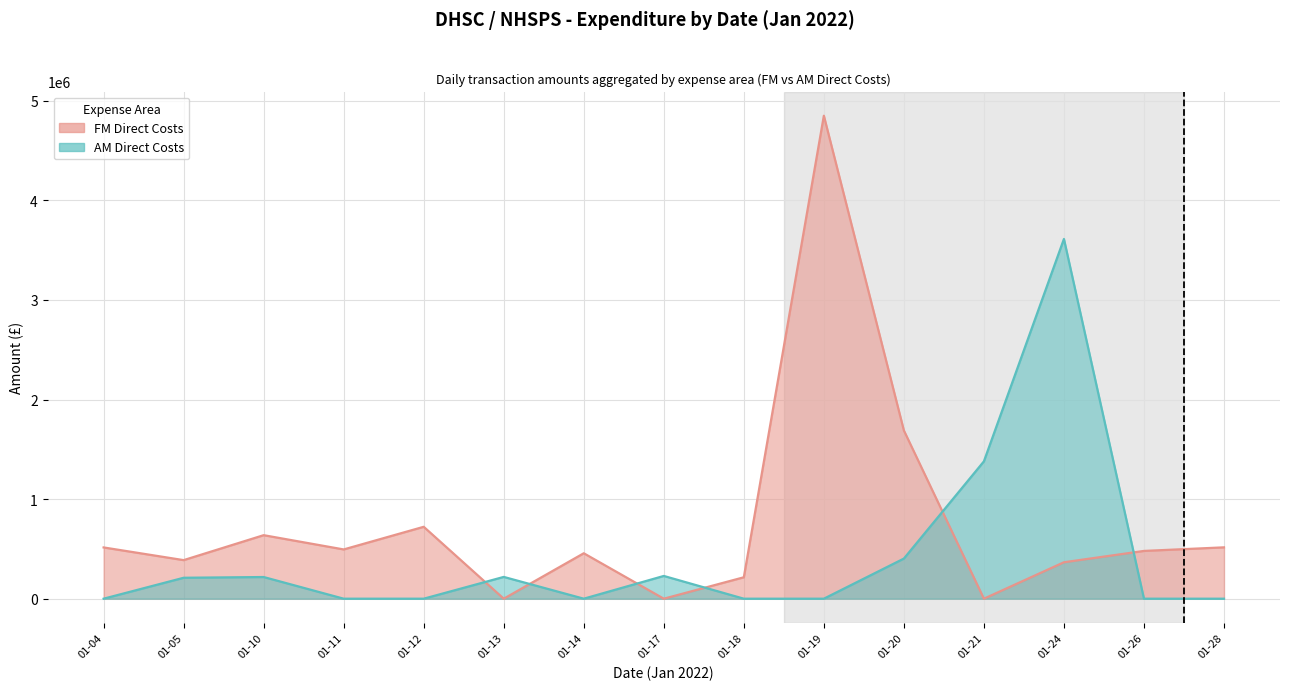

Which series has the largest total across all categories?

FM Direct Costs